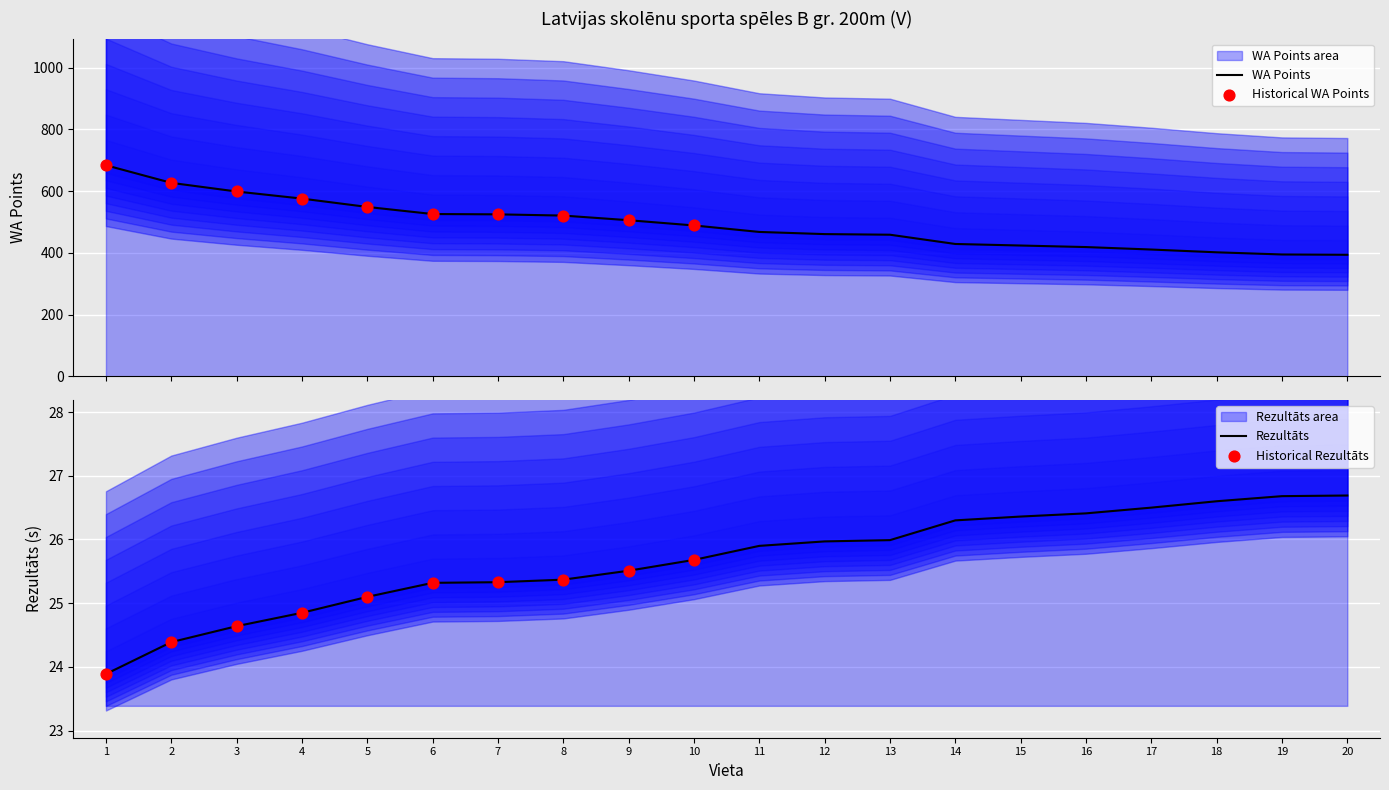

Which series contains the lowest Y value?

Rezultāts